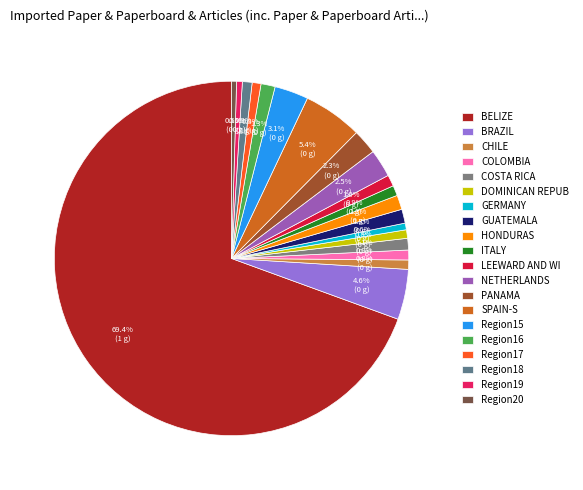

To the nearest percent, what is the difference between the largest and smallest slice percentages?

69%